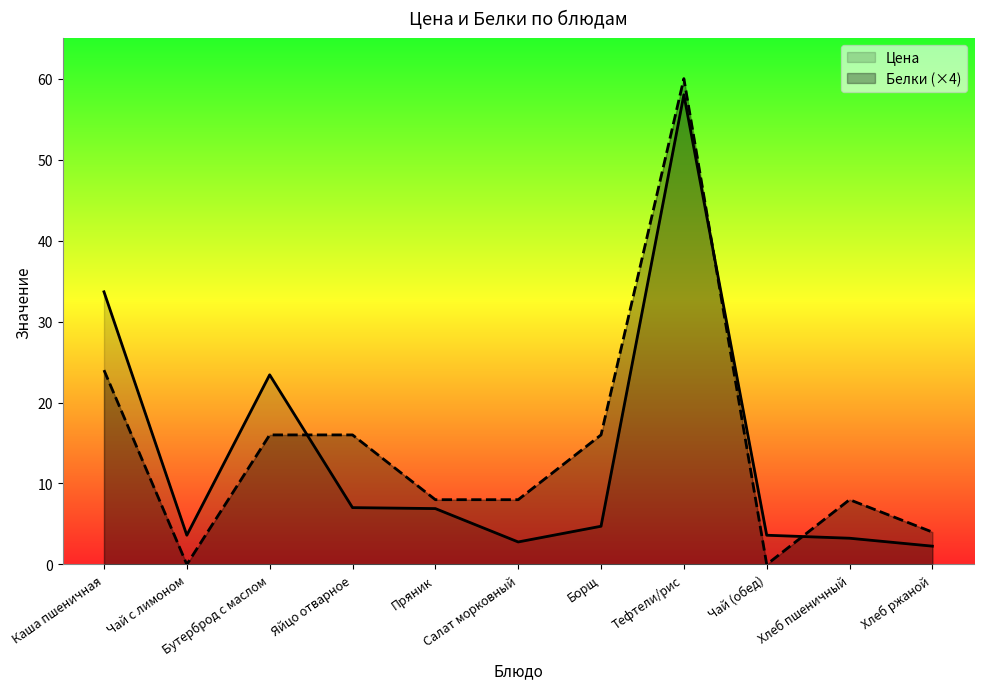

How many data points does each series have?

11